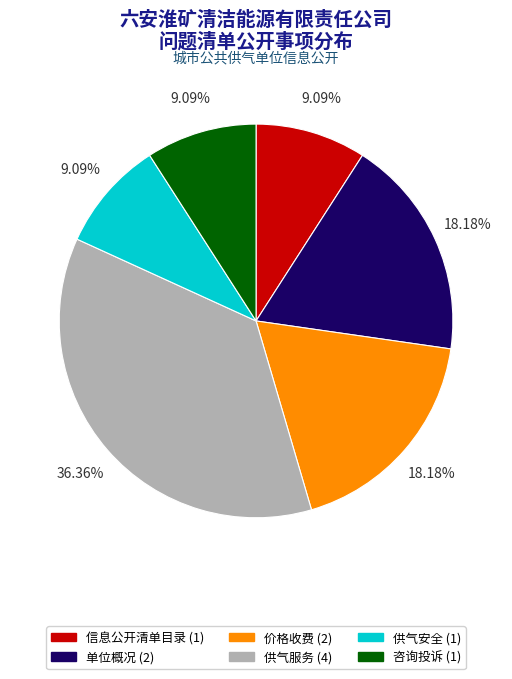

Which slice is the largest?

供气服务